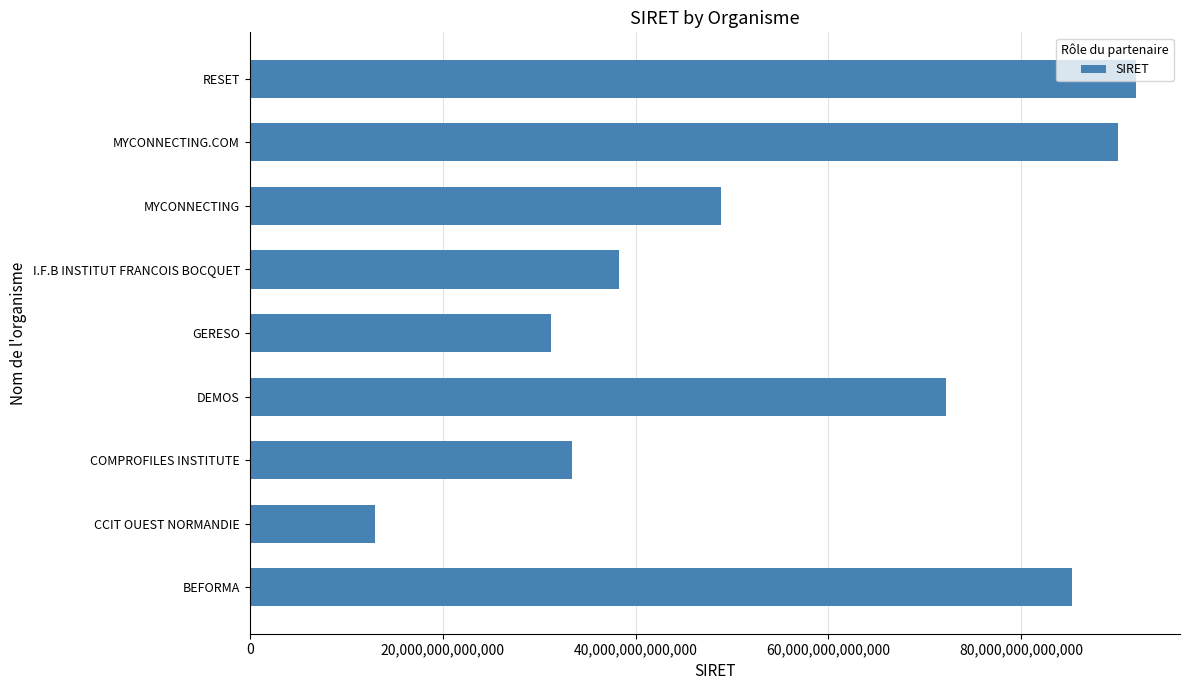

How many values are below 48889694500034?

4